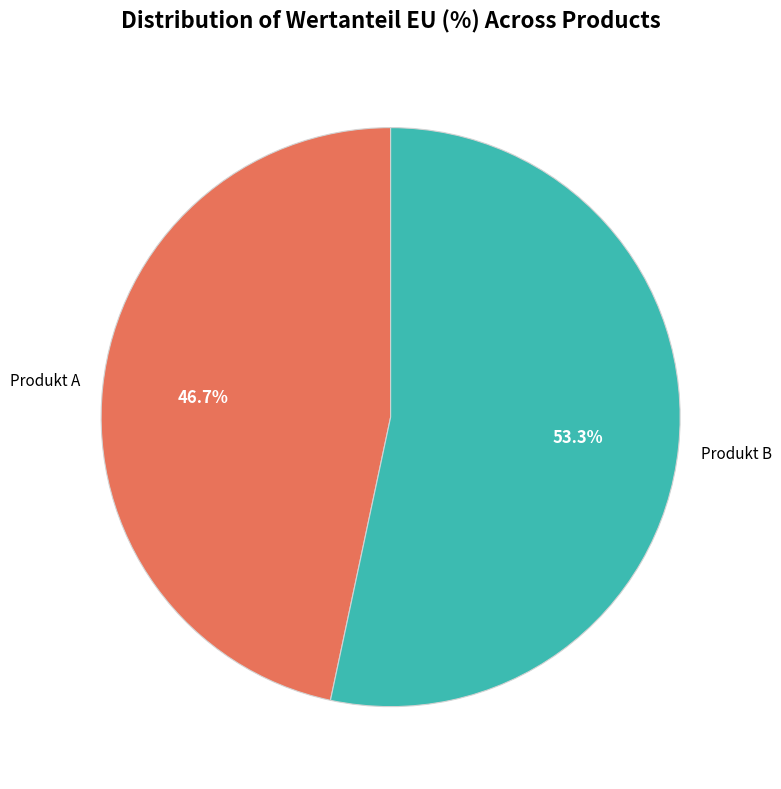

To the nearest percent, what percentage of the pie is Produkt A?

47%